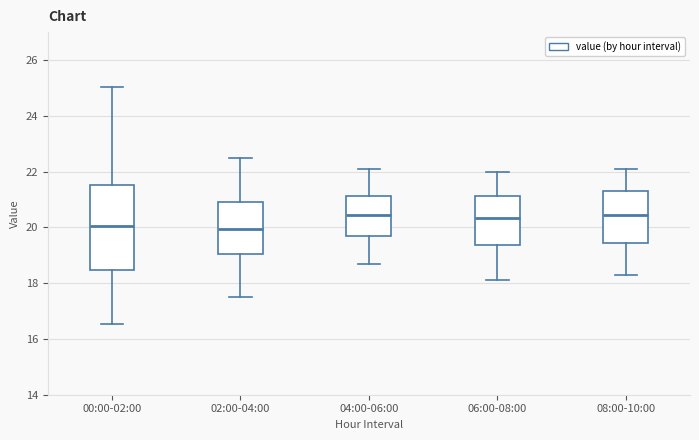

Reading left to right, read every box against the y-axis: the position of its median line, the range the box covers, and the ends of its whiskers. The values are not printed on the chart, so give them approximately, as read against the axis.

00:00-02:00: median 20.0, box 18.4 to 21.6, whiskers 16.6 to 25.0
02:00-04:00: median 20.0, box 19.0 to 21.0, whiskers 17.6 to 22.6
04:00-06:00: median 20.4, box 19.6 to 21.2, whiskers 18.8 to 22.2
06:00-08:00: median 20.4, box 19.4 to 21.2, whiskers 18.2 to 22.0
08:00-10:00: median 20.4, box 19.4 to 21.4, whiskers 18.4 to 22.2